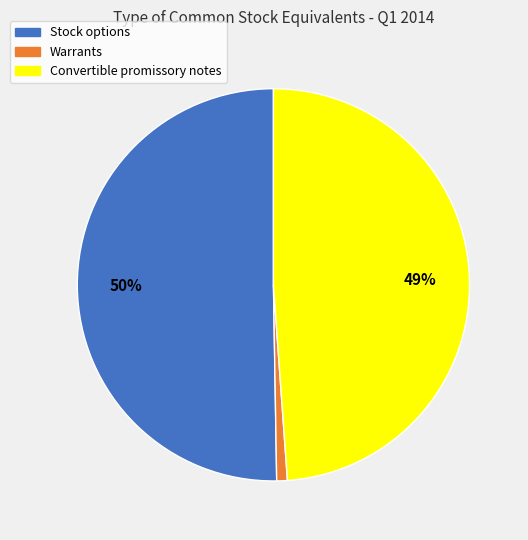

Do Stock options and Convertible promissory notes together represent more than half of the pie?

Yes